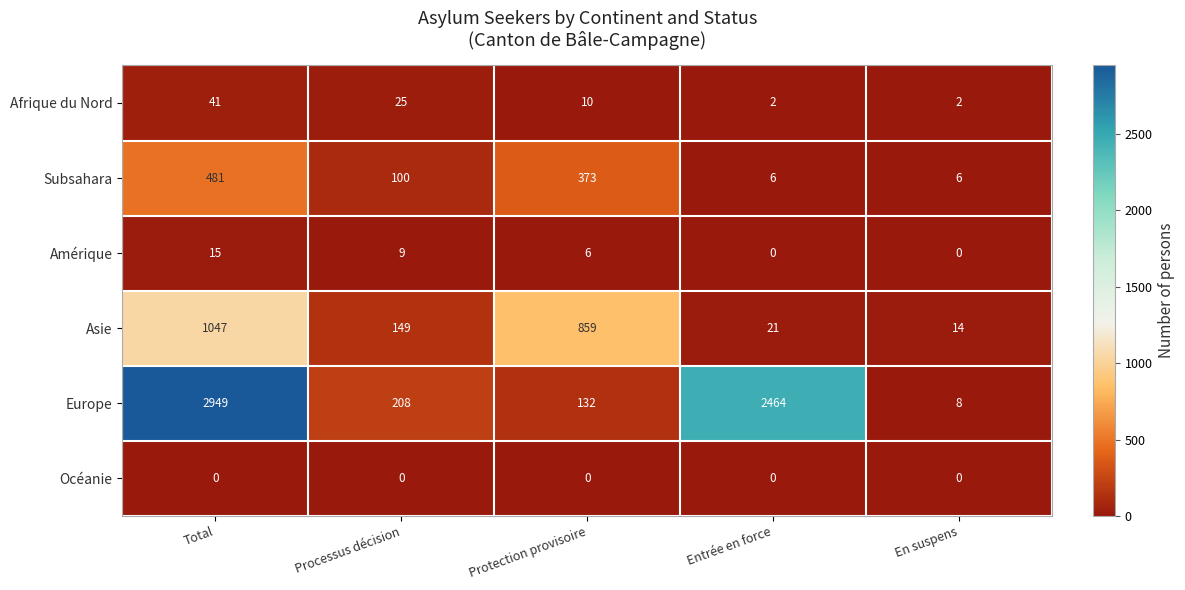

Read the Afrique du Nord value at Protection provisoire, to the nearest 10.

10